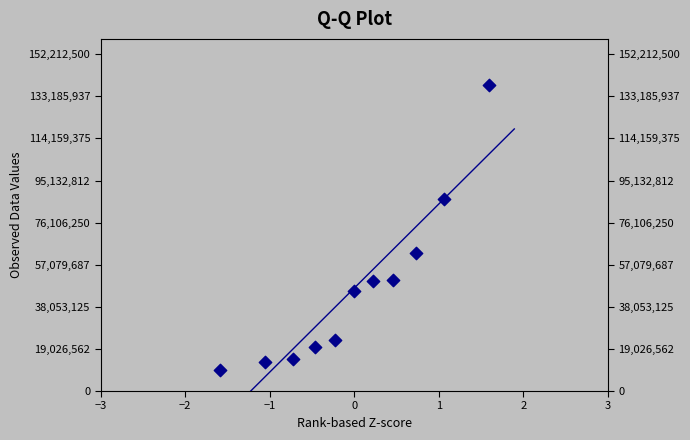

What is the average Y value?

46534091